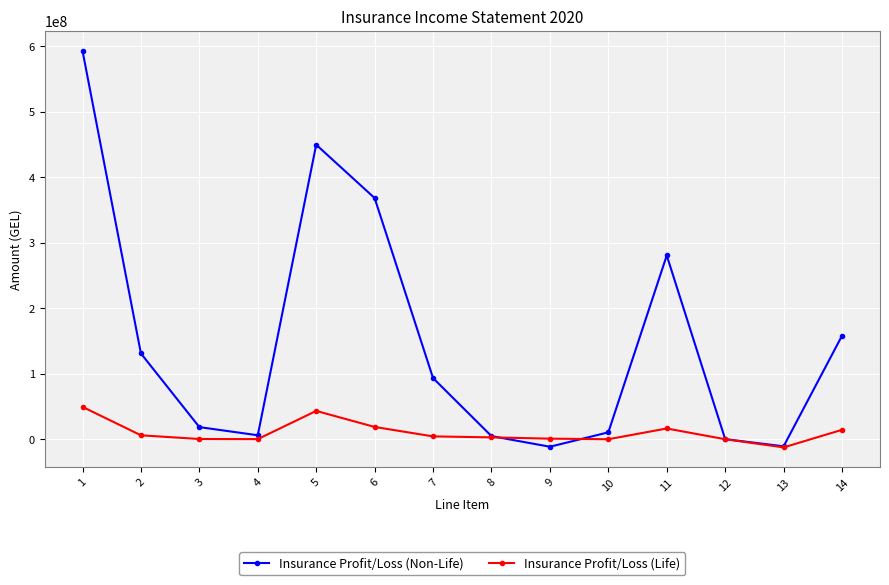

In Insurance Profit/Loss (Non-Life), how many points are higher than both neighbors (excluding endpoints)?

2